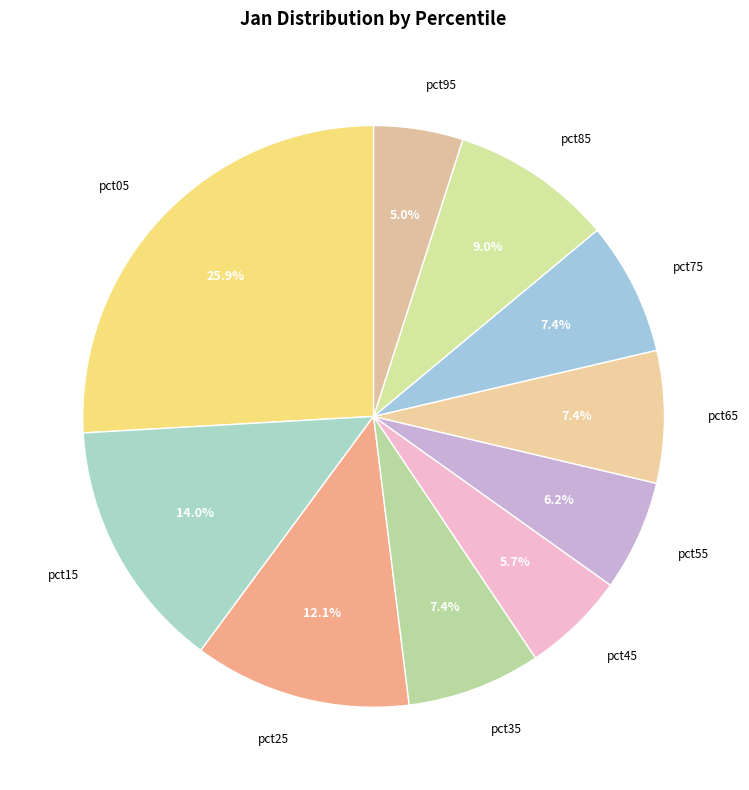

Which slice is the largest?

pct05